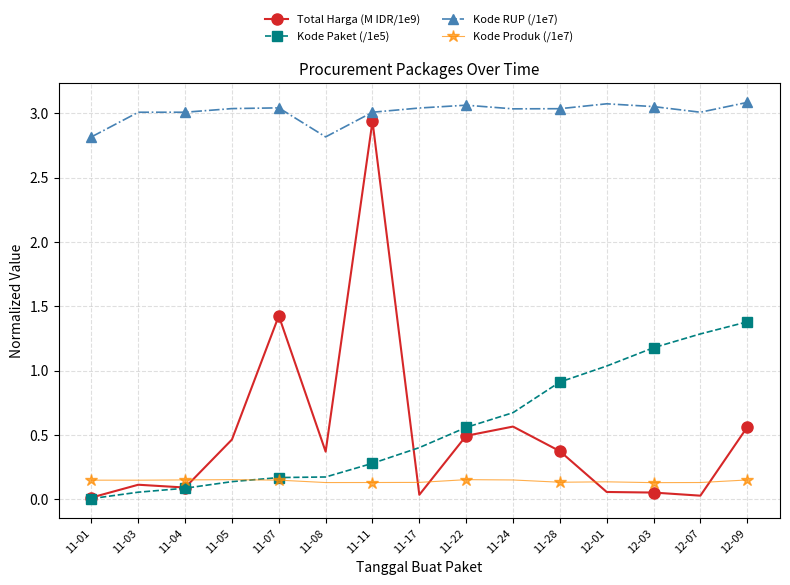

Does the chart display data point markers on the line(s)?

Yes